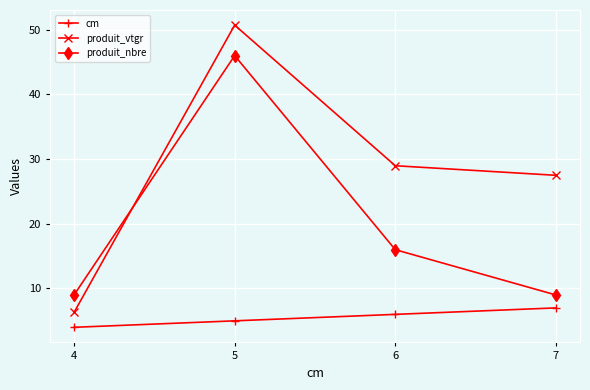

What is the value of the produit_vtgr point at the 4th from the left?

27.5